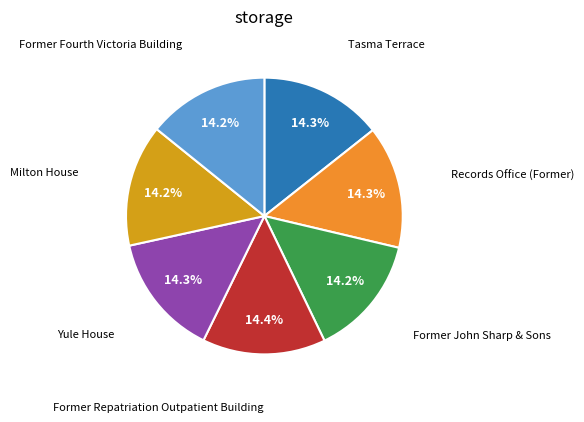

Is there any slice that represents more than half of the pie?

No